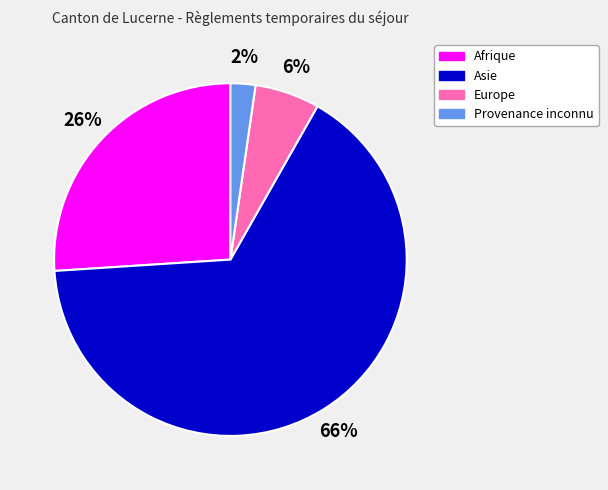

The Asie slice represents 66% of the pie. True or false?

True